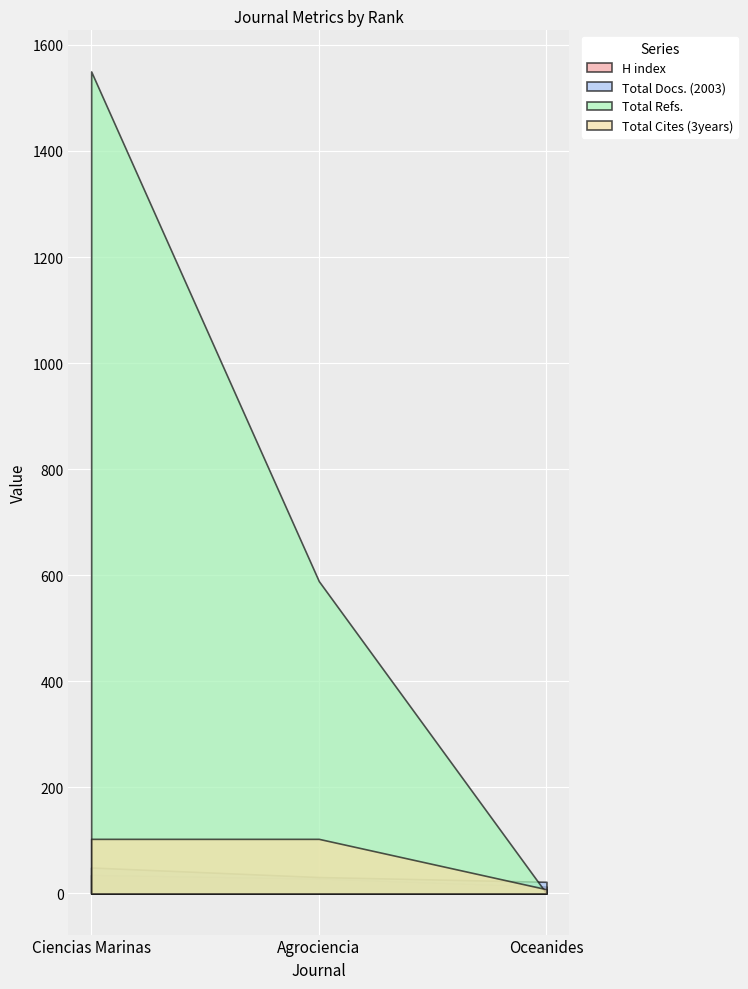

What is the average value of the Total Docs. (2003) series?

34